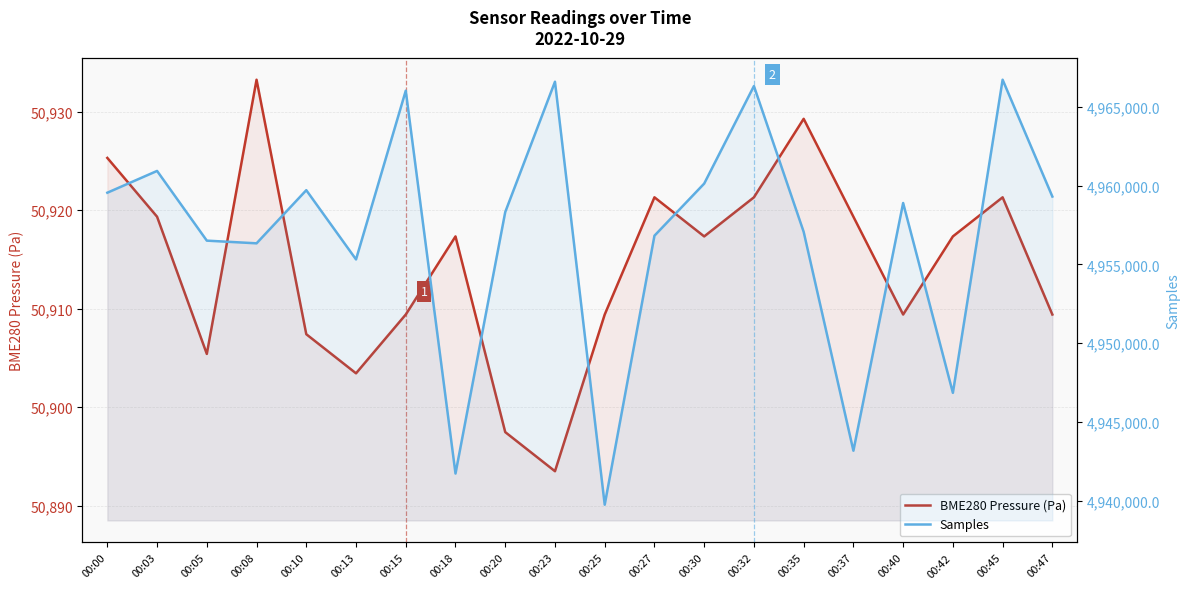

What is the sum of all Samples values?

99136017.0